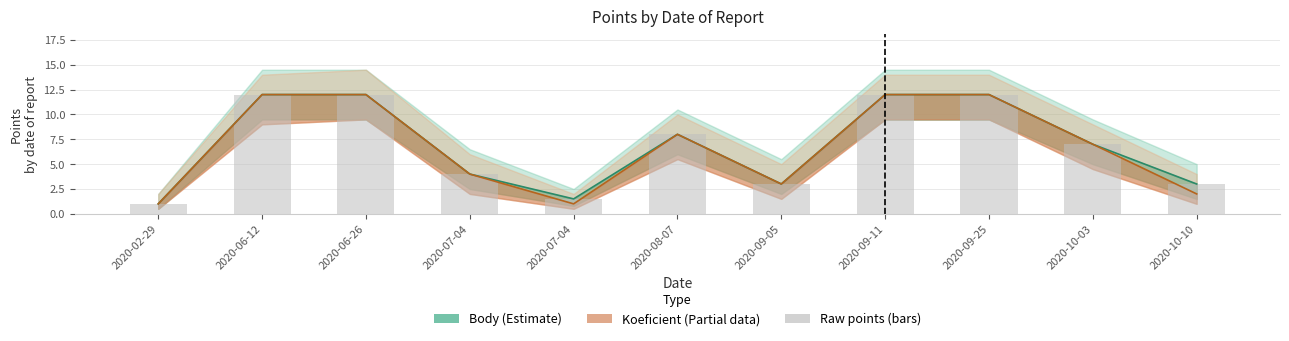

What is the change in value from 2020-09-25 to 2020-10-03?

-5.0